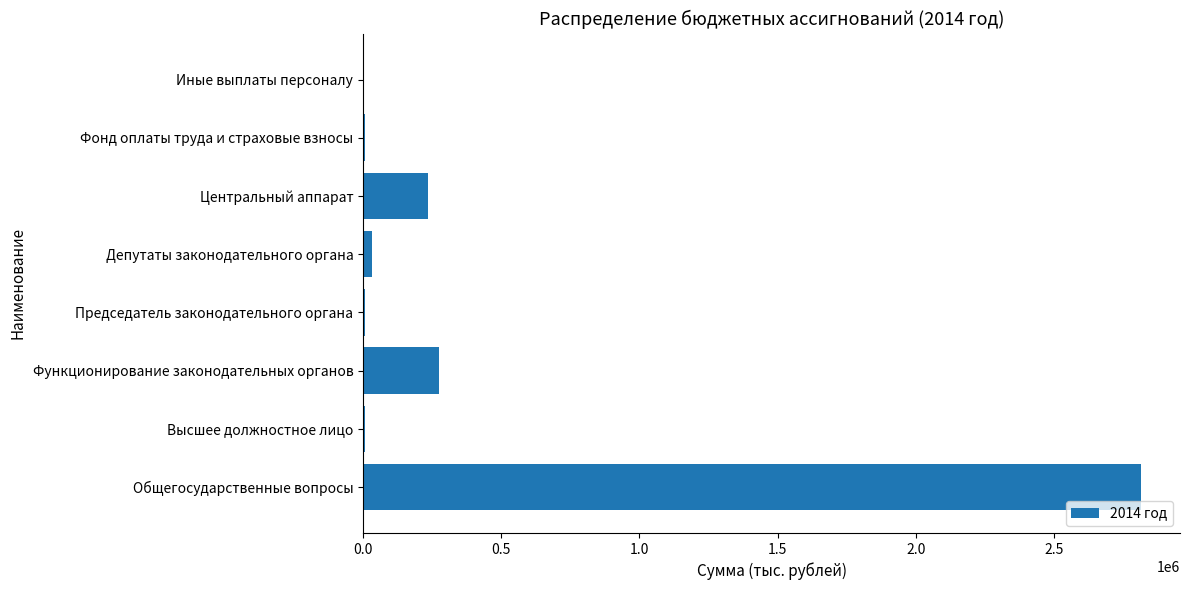

What is the change in value from Общегосударственные вопросы to Функционирование законодательных органов?

-2539219.0